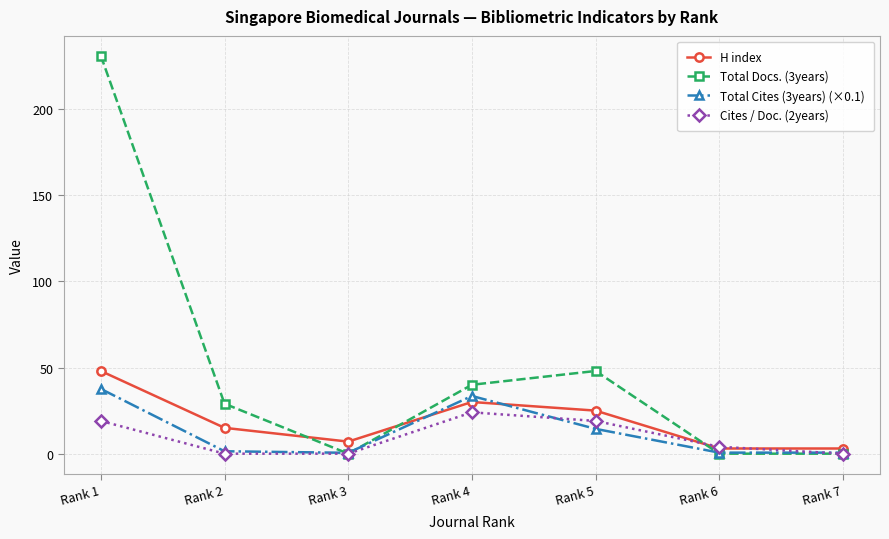

What is the approximate value of H index at Rank 5?

25.0